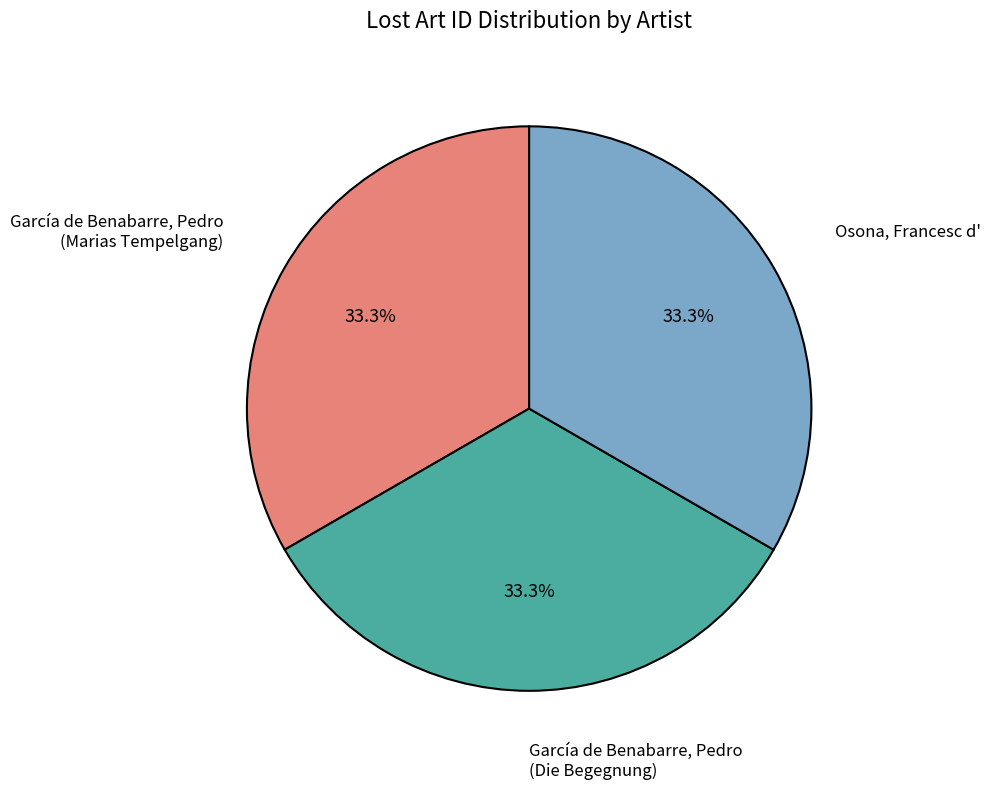

Is there a majority slice in this chart?

No